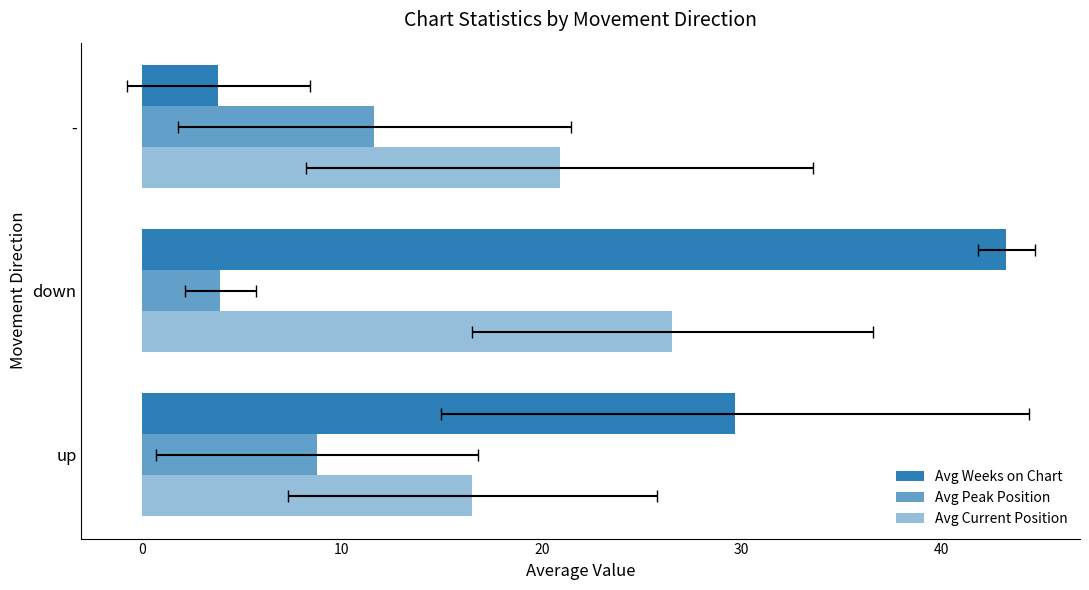

The Avg Peak Position series shows 11.6 at -. True or false?

True